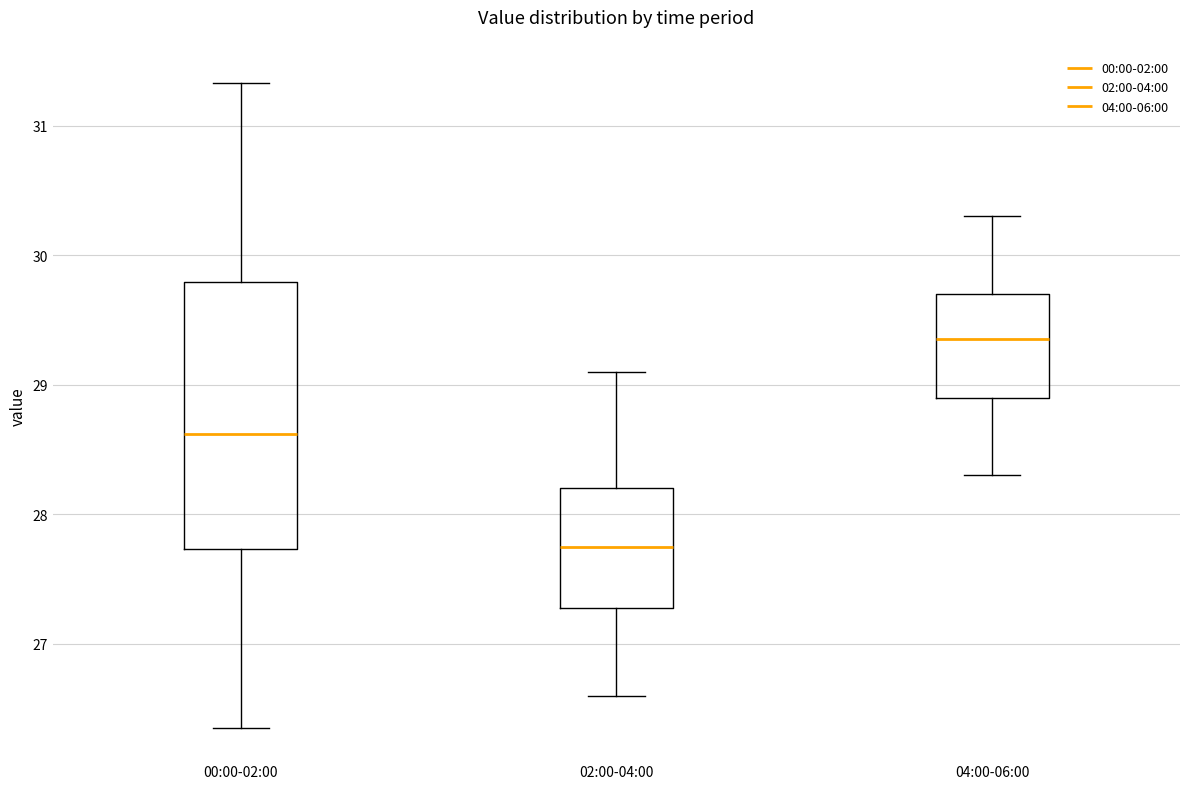

Which box has the lowest median line?

02:00-04:00